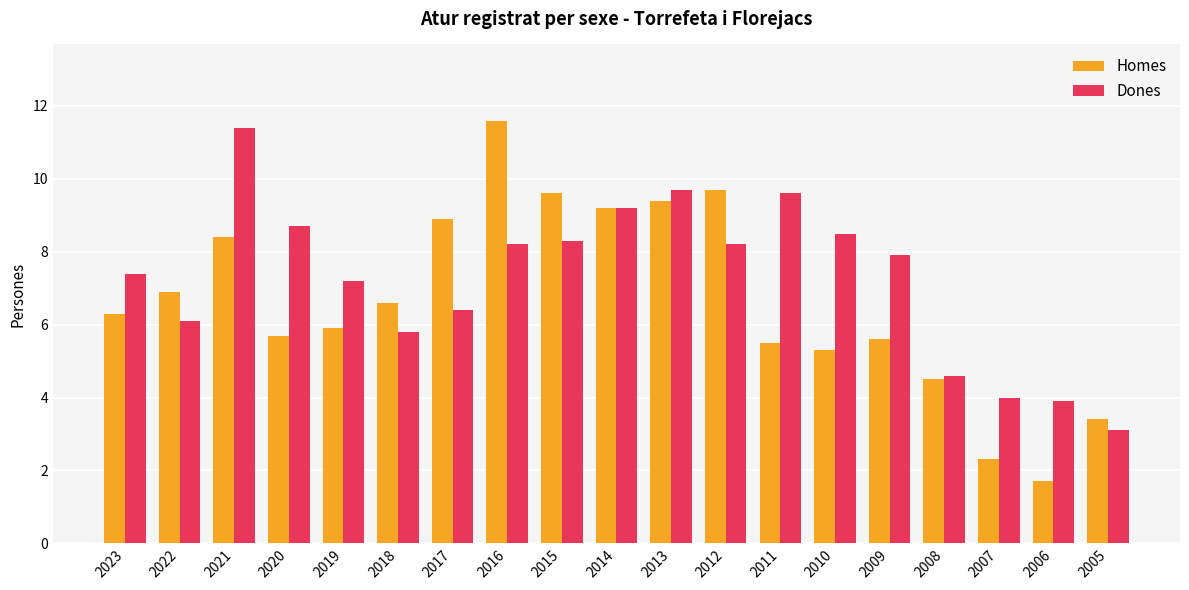

What is the average value of the Dones series?

7.3